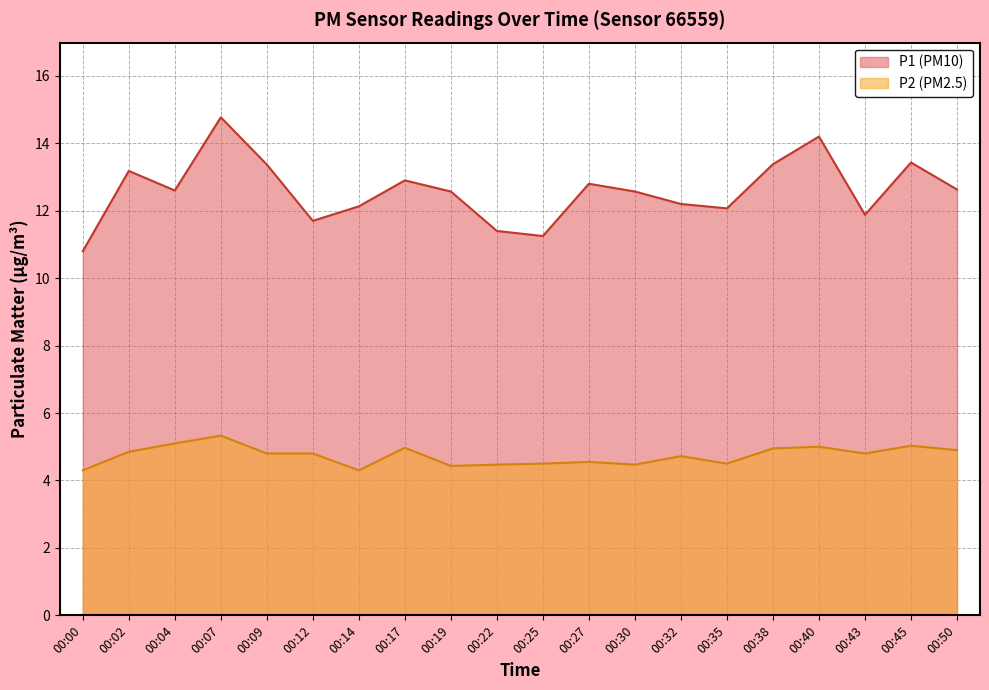

Rank the series by their average value, from highest to lowest.

P1, P2